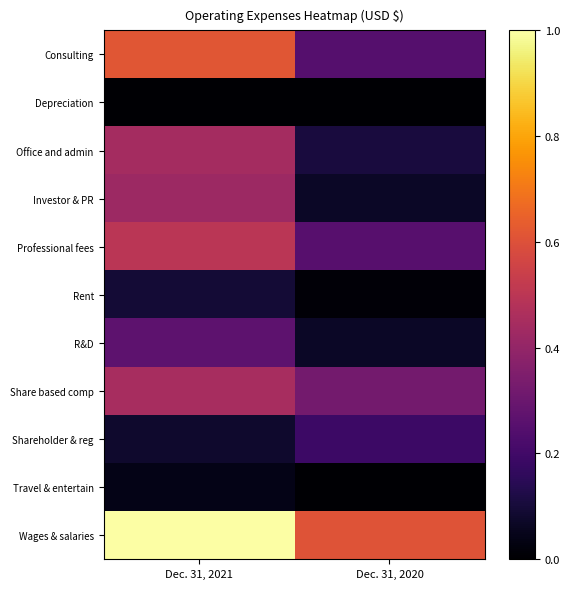

What is the difference between the highest and lowest values at Dec. 31, 2021?

1.0